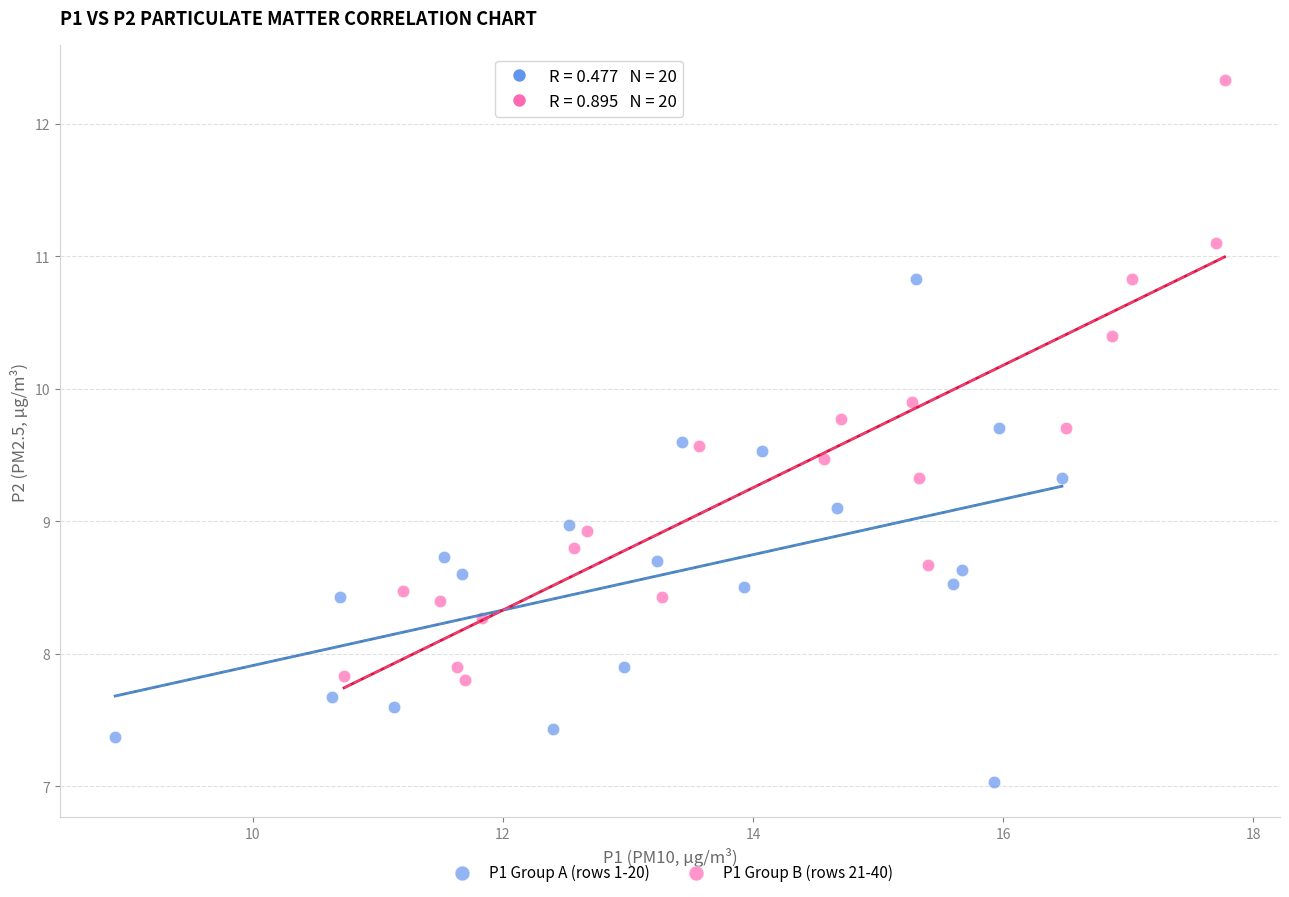

Which series contains the lowest Y value?

P1 Group A (rows 1-20)